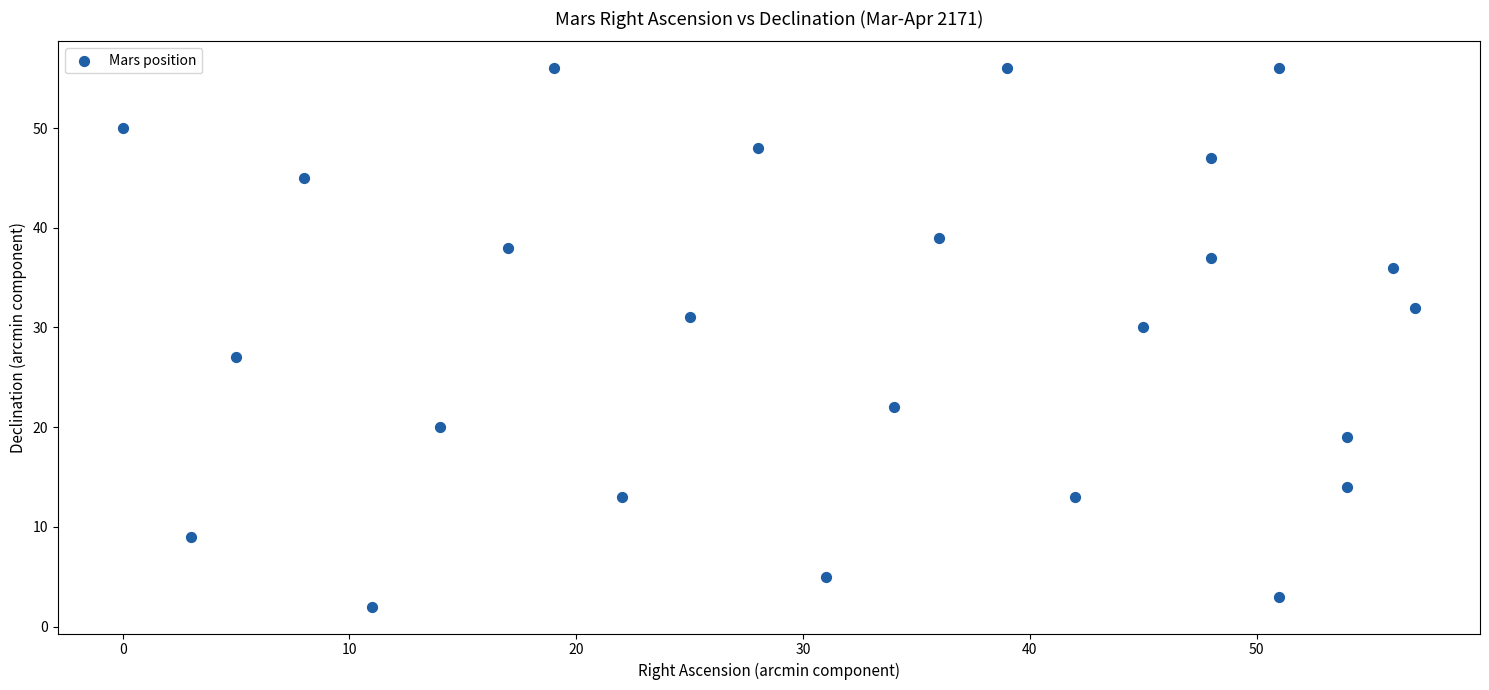

What Y value in the scatter plot is closest to 29?

30